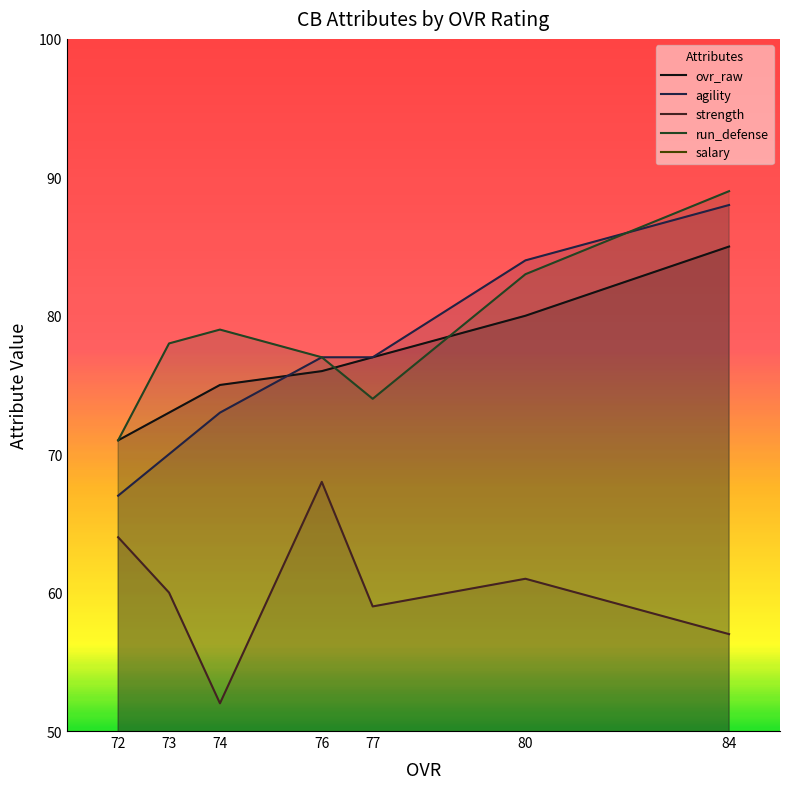

Is it true that ovr_raw equals 77.0 at 77?

True